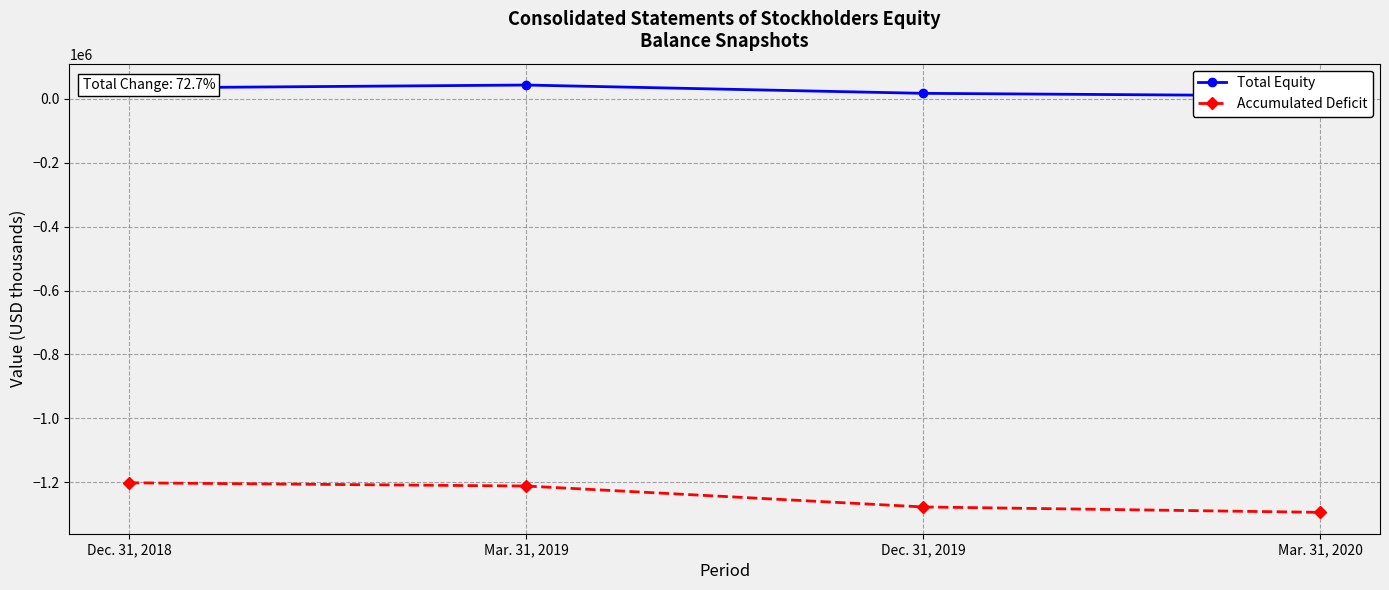

Reading left to right, extract all data points from this chart.

Total Equity: 34306	43471	17463	9377
Accumulated Deficit: -1202041	-1212128	-1277636	-1294569